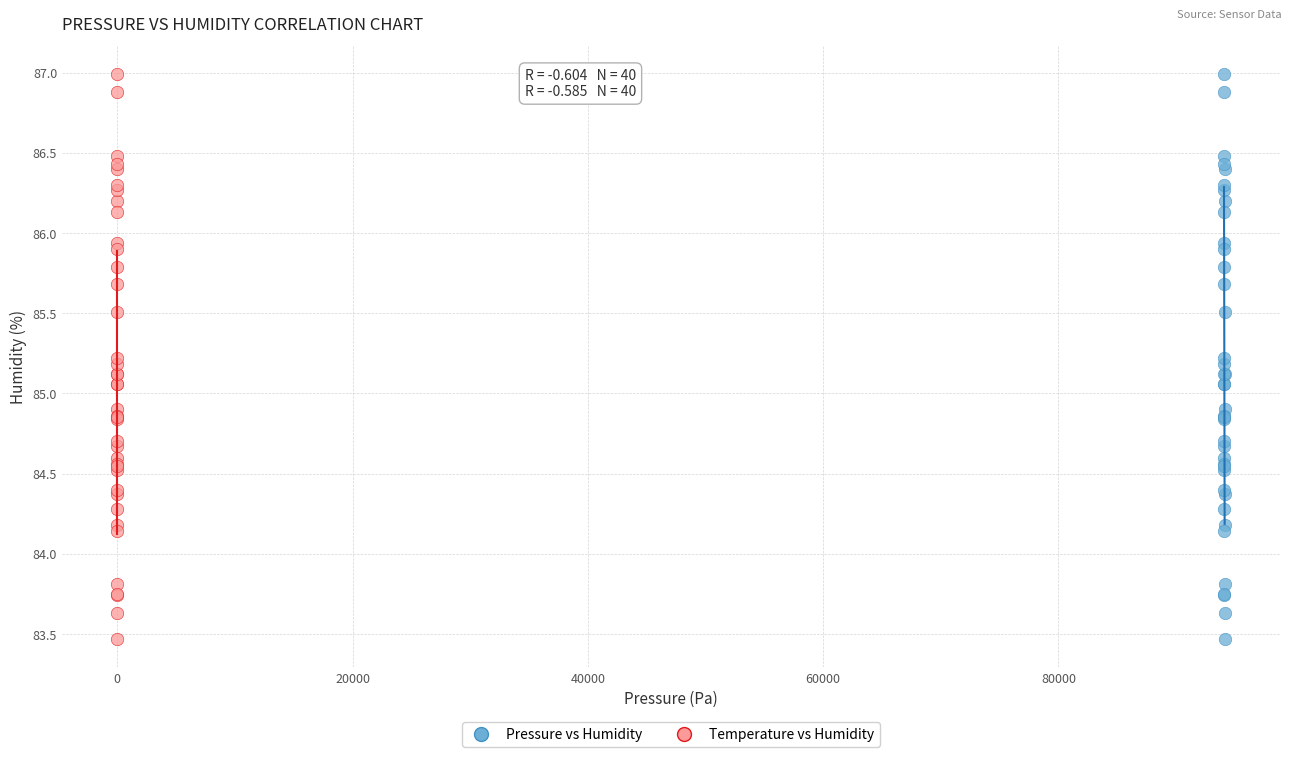

What are all the series names shown in the legend?

Pressure vs Humidity, Temperature vs Humidity